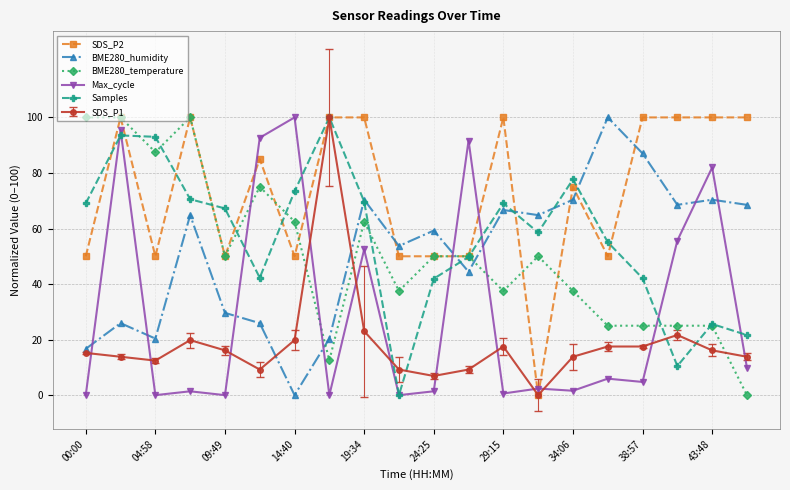

How many interior local peaks does the Samples series have?

5